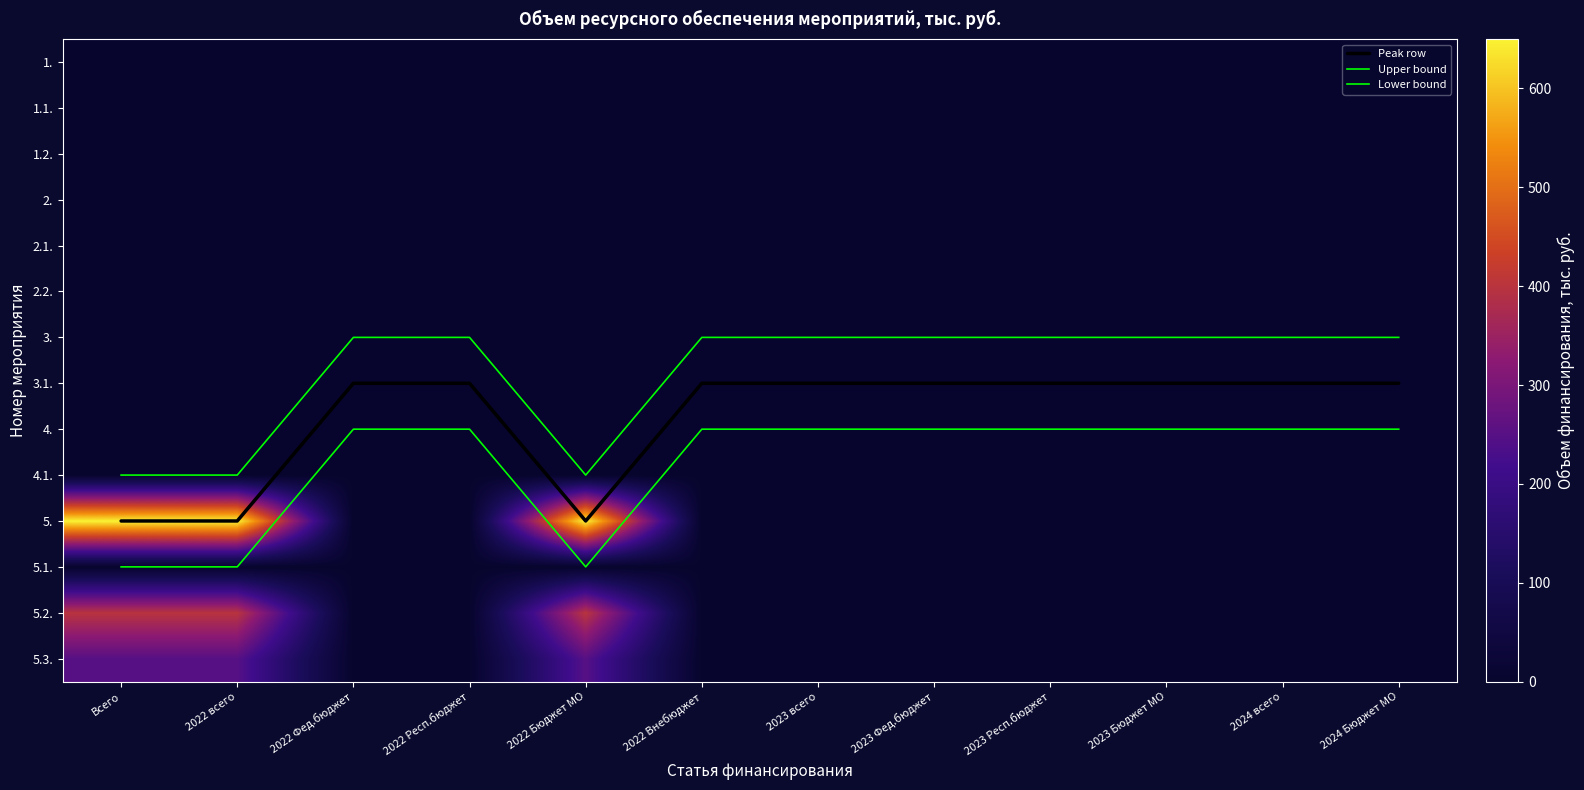

What is the average value of the Upper bound series?

7